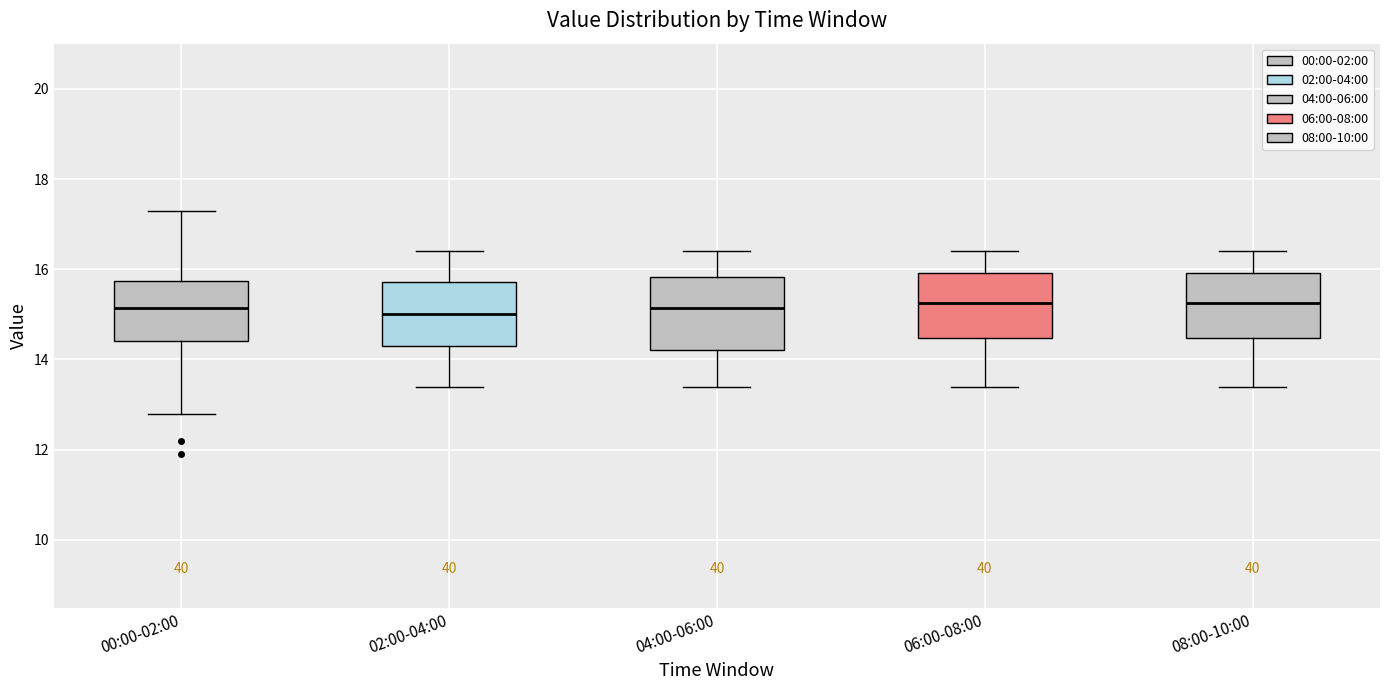

Reading left to right, read every box against the y-axis: the position of its median line, the range the box covers, and the ends of its whiskers. The values are not printed on the chart, so give them approximately, as read against the axis.

00:00-02:00: median 15.2, box 14.4 to 15.8, whiskers 12.8 to 17.4
02:00-04:00: median 15.0, box 14.4 to 15.8, whiskers 13.4 to 16.4
04:00-06:00: median 15.2, box 14.2 to 15.8, whiskers 13.4 to 16.4
06:00-08:00: median 15.2, box 14.4 to 16.0, whiskers 13.4 to 16.4
08:00-10:00: median 15.2, box 14.4 to 16.0, whiskers 13.4 to 16.4